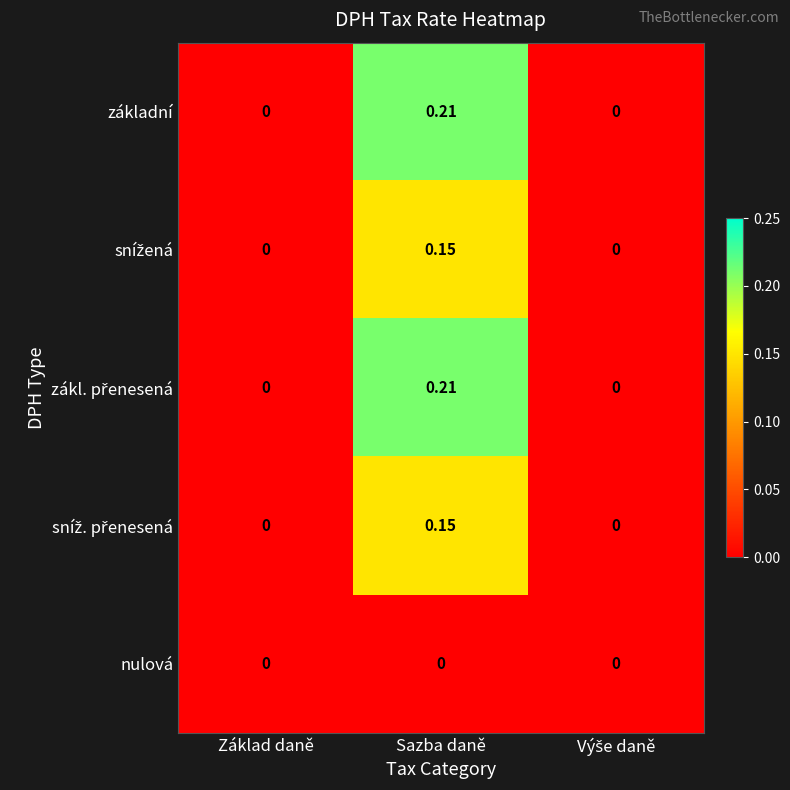

At which category is the sum across all series the highest?

Sazba daně